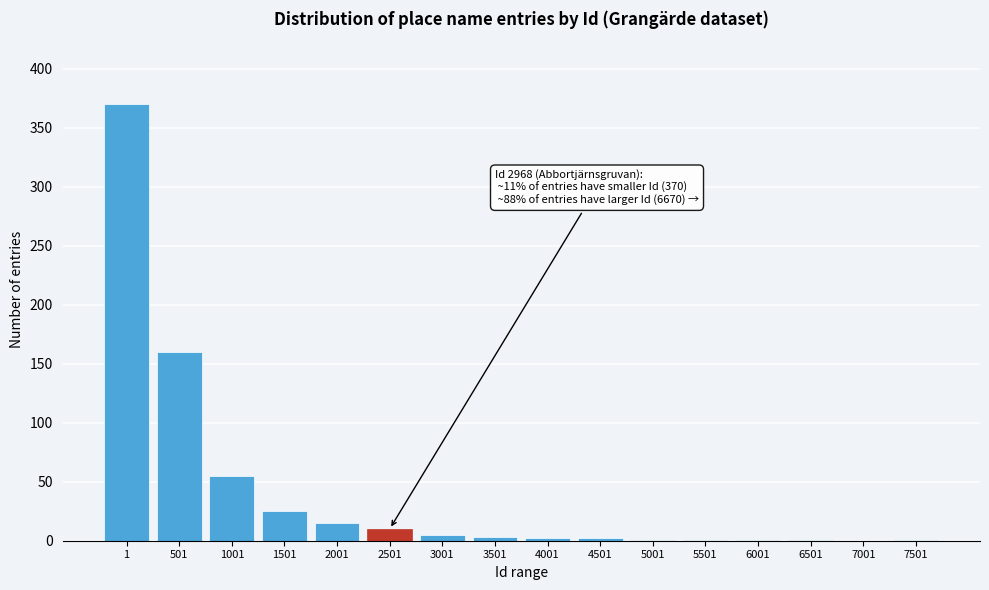

What is the sum of all values?

652